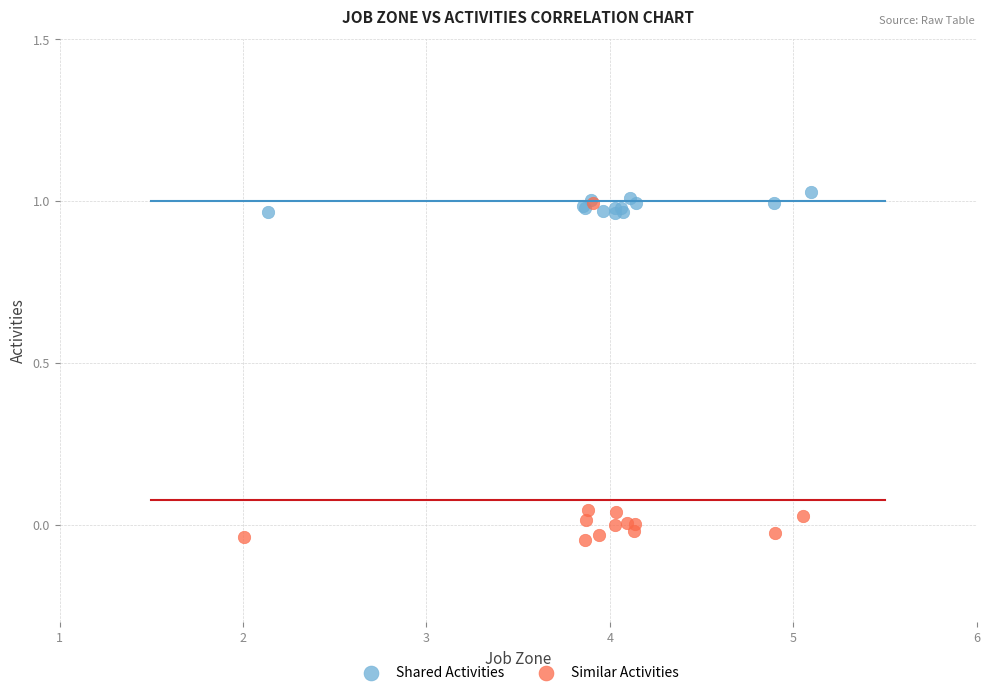

Which series reaches the minimum Y coordinate?

Similar Activities